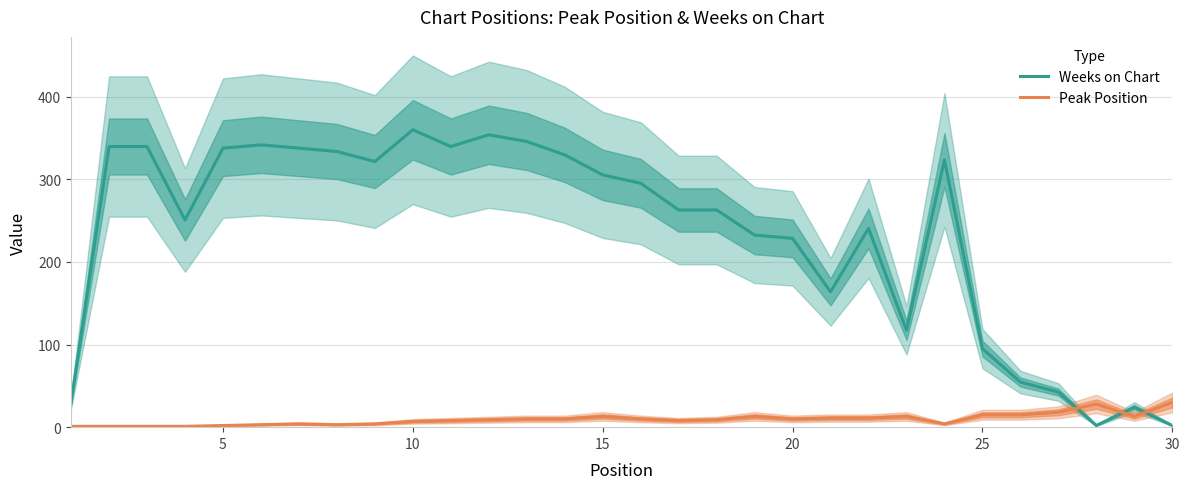

What is the highest value of the Peak Position series?

30.0